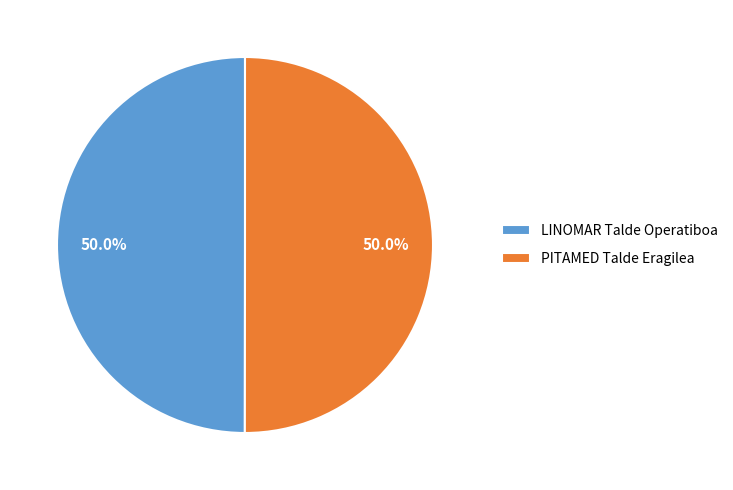

How many slices are in this pie chart?

2